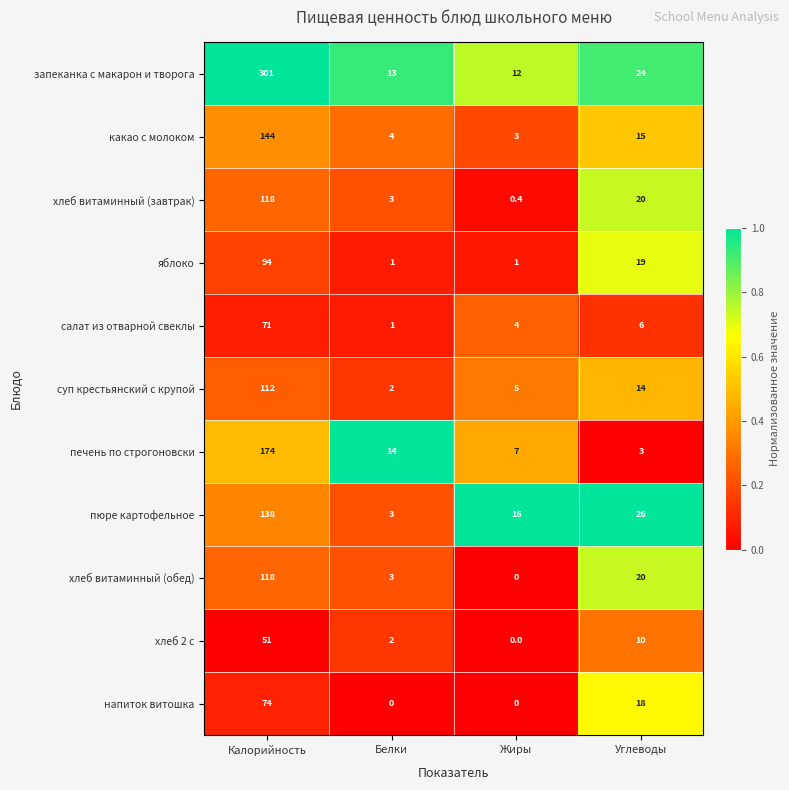

Rank the categories by хлеб витаминный (завтрак) value from lowest to highest.

Жиры, Белки, Углеводы, Калорийность